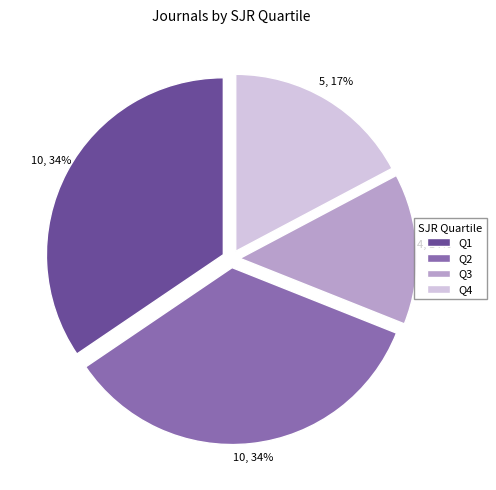

Which has a higher value, Q1 or Q4?

Q1